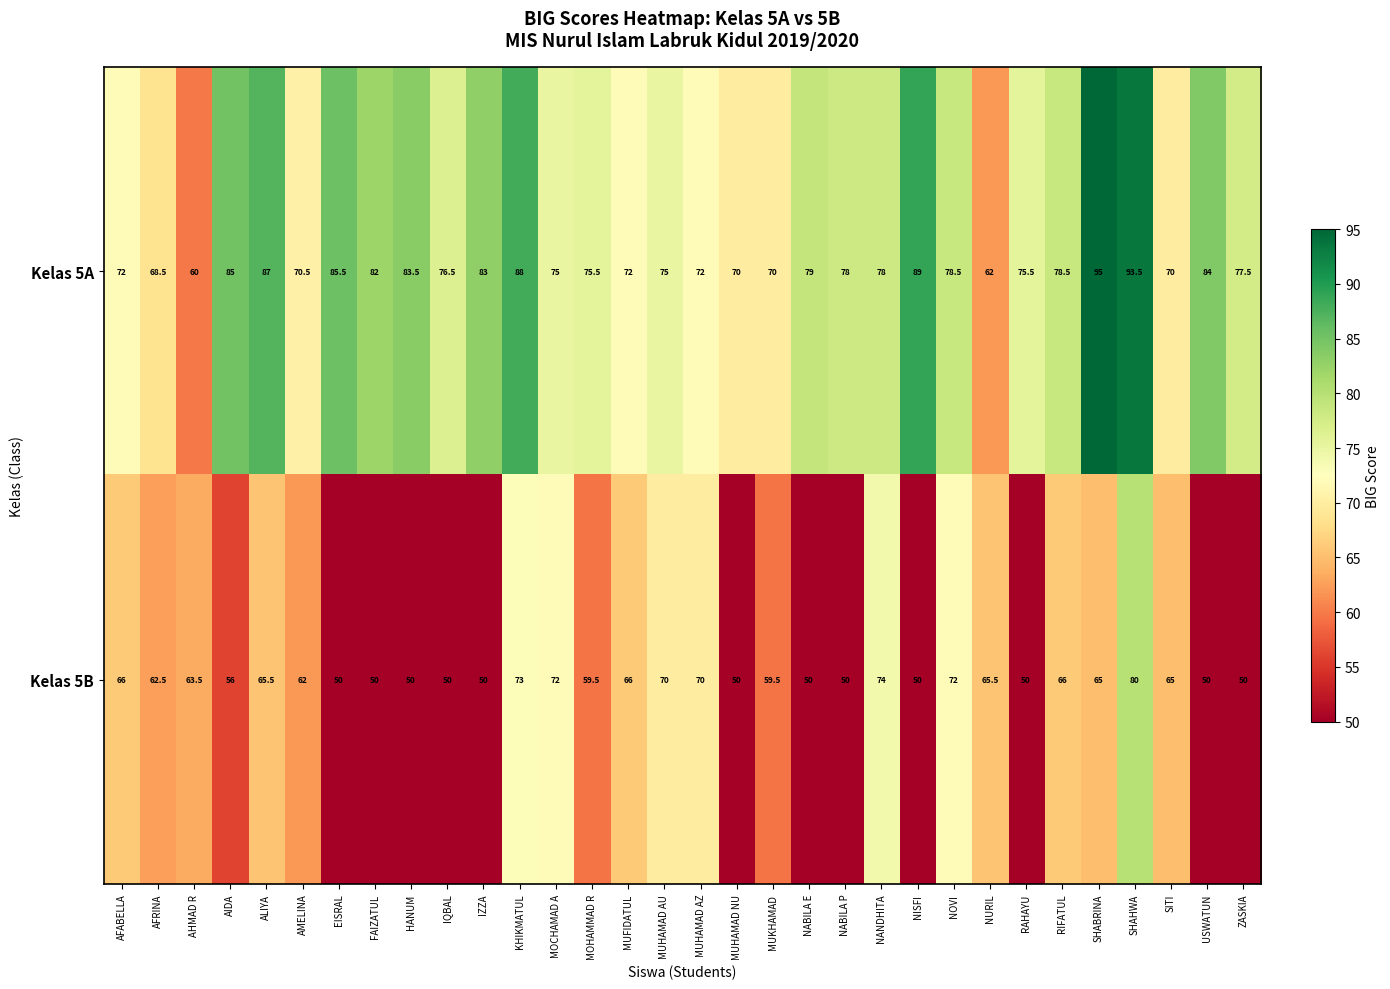

The value of Kelas 5B at NABILA E is 74.2. True or false?

False